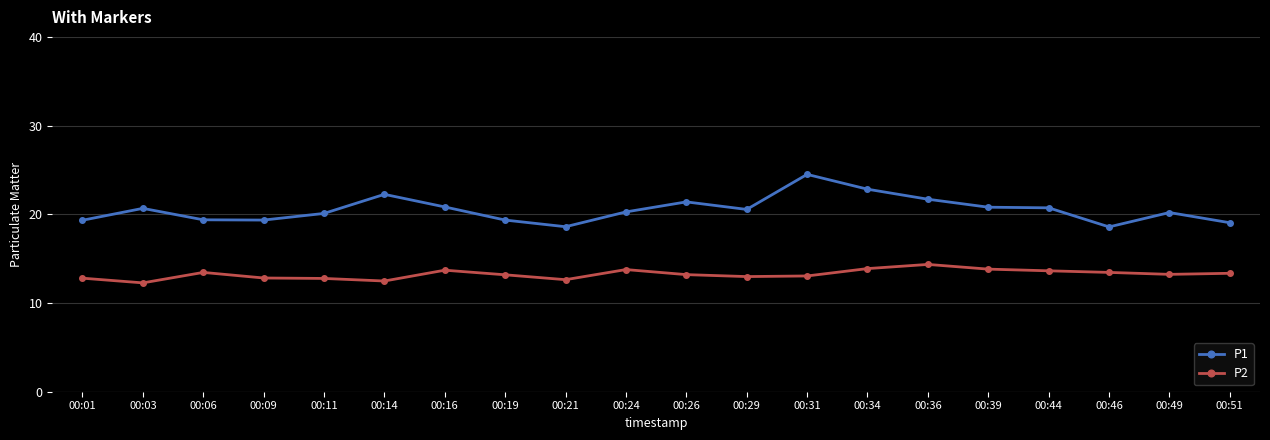

True or false: P1 has a value of 27.7 at 00:03.

False